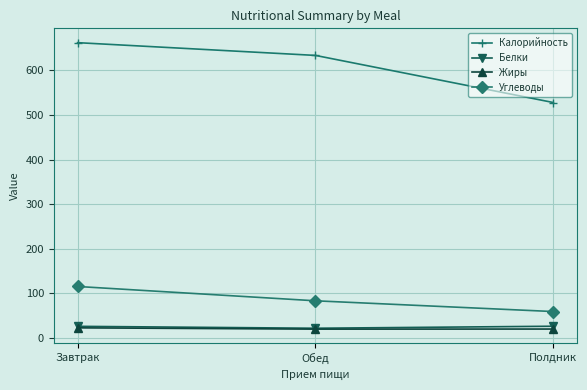

What is the average value of the Жиры series?

21.1